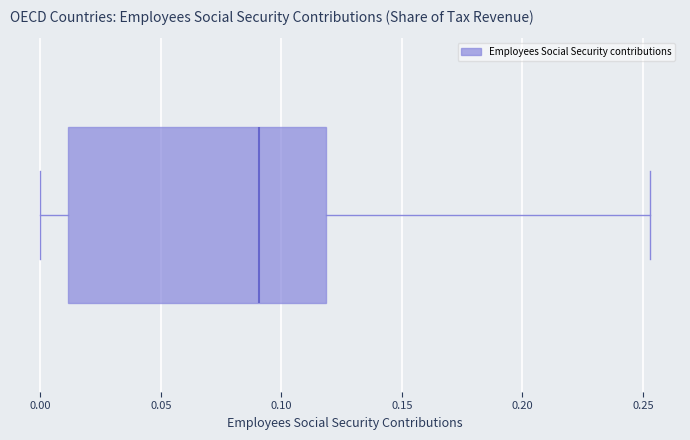

Where is the left edge of the box on the x-axis? The values are not printed on the chart, so give them approximately, as read against the axis.

0.010